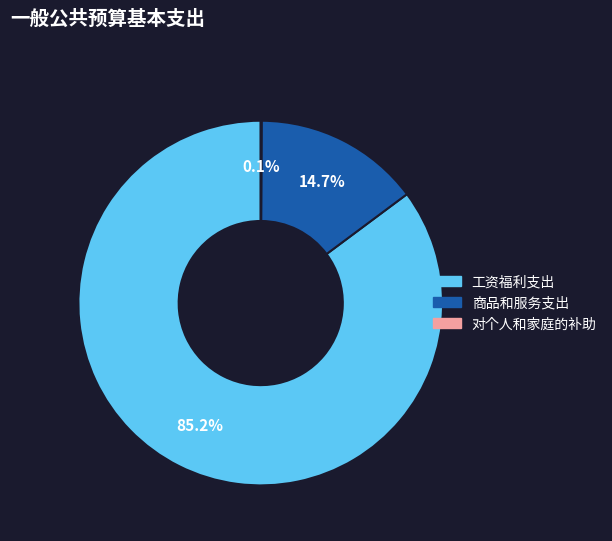

Which category accounts for the majority?

工资福利支出